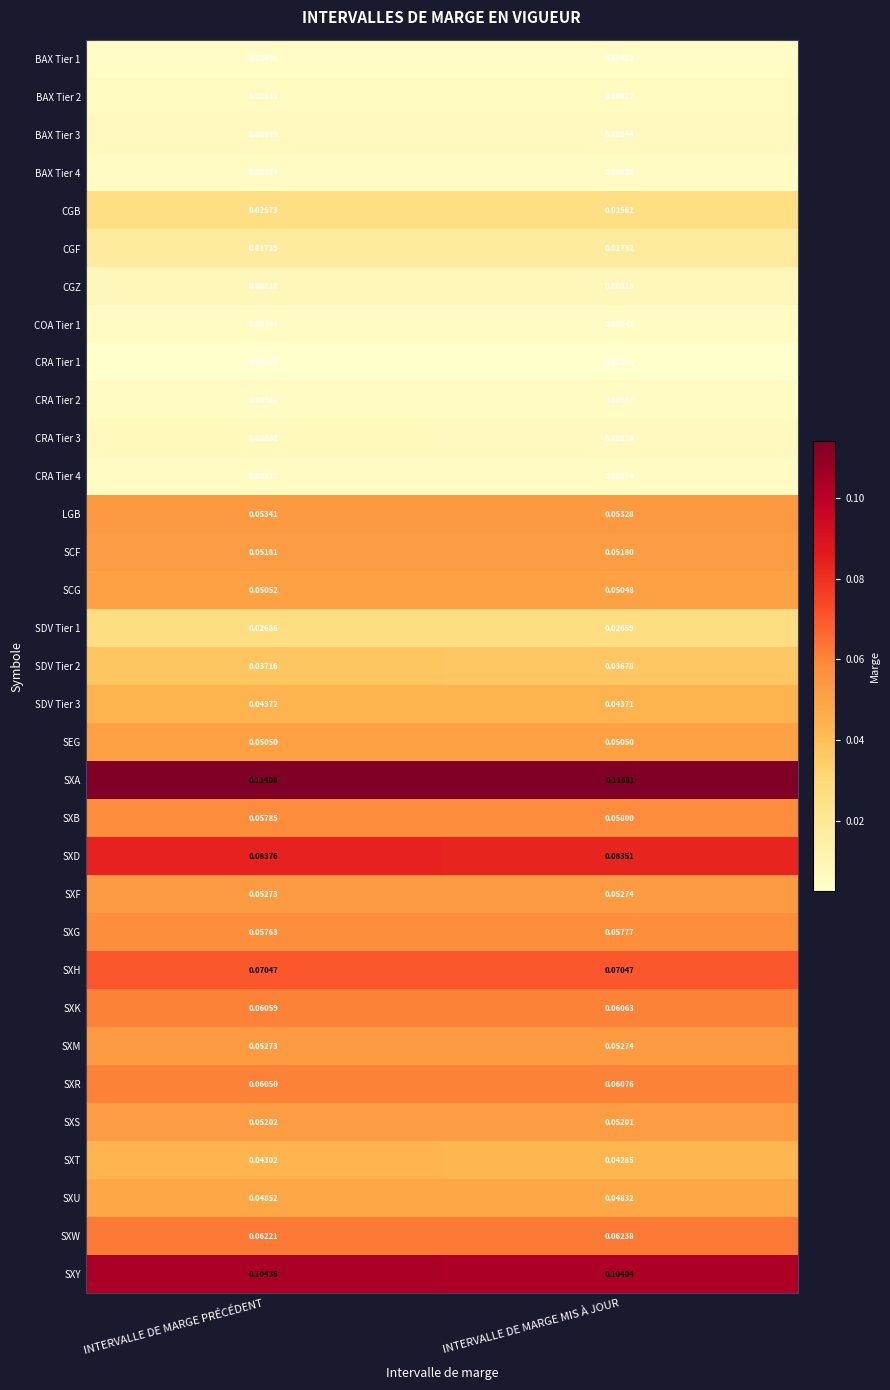

Is the value of SXA at INTERVALLE DE MARGE MIS À JOUR greater than the value of SDV Tier 1 at INTERVALLE DE MARGE PRÉCÉDENT?

Yes